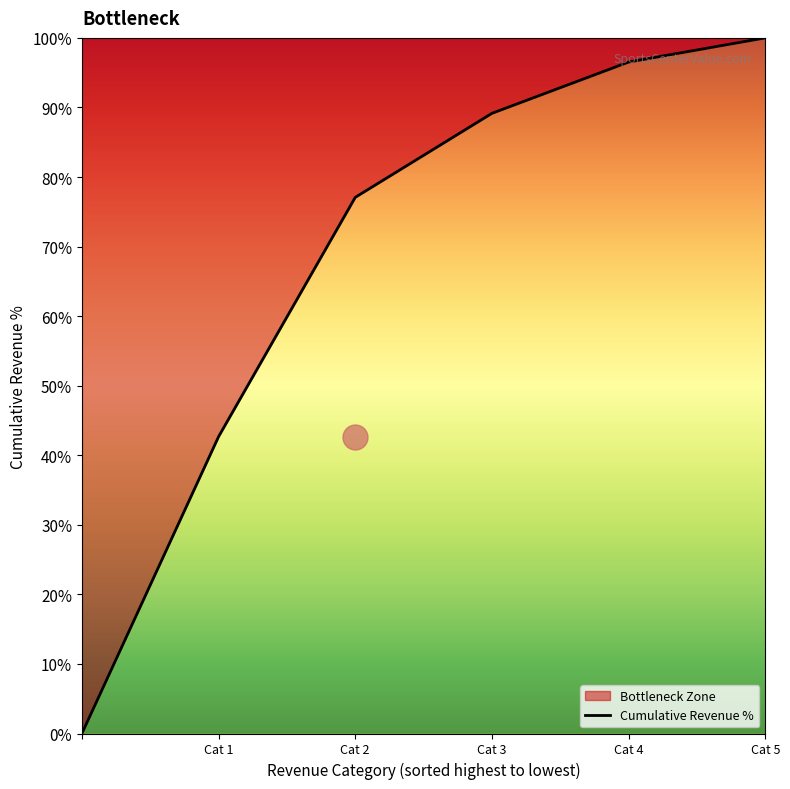

The chart shows a value of 152.2 at Cat 5. True or false?

False